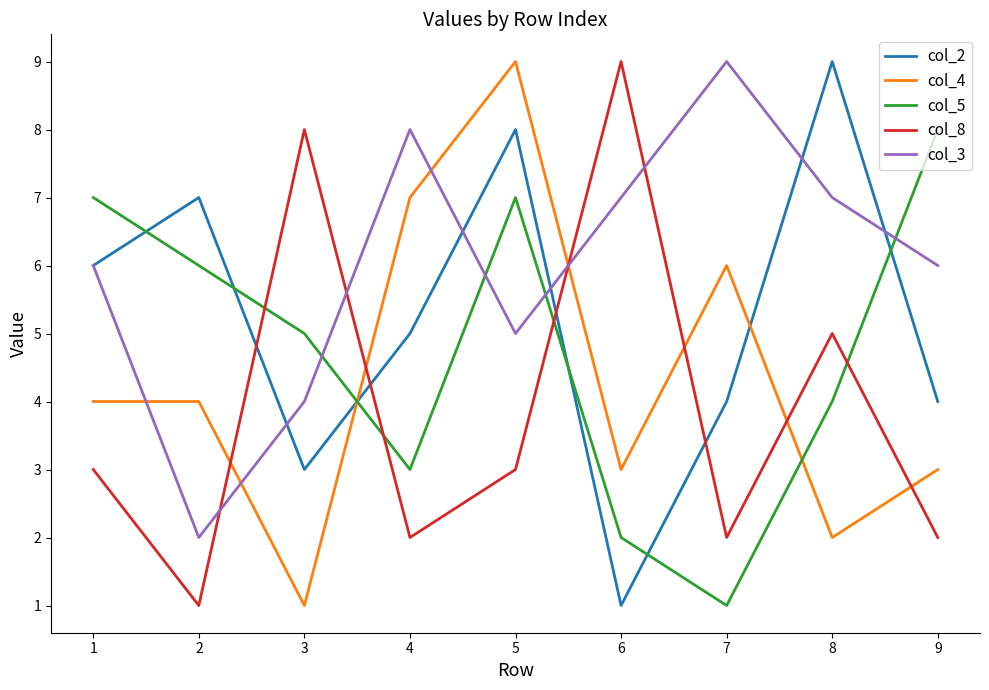

What are all the series names shown in the legend?

col_2, col_4, col_5, col_8, col_3